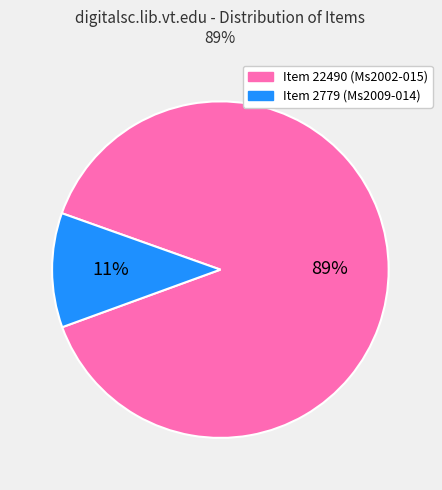

To the nearest percent, what is the average slice percentage?

50%